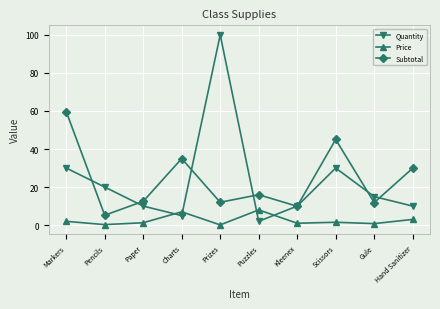

What is the maximum value shown in the chart?

100.0